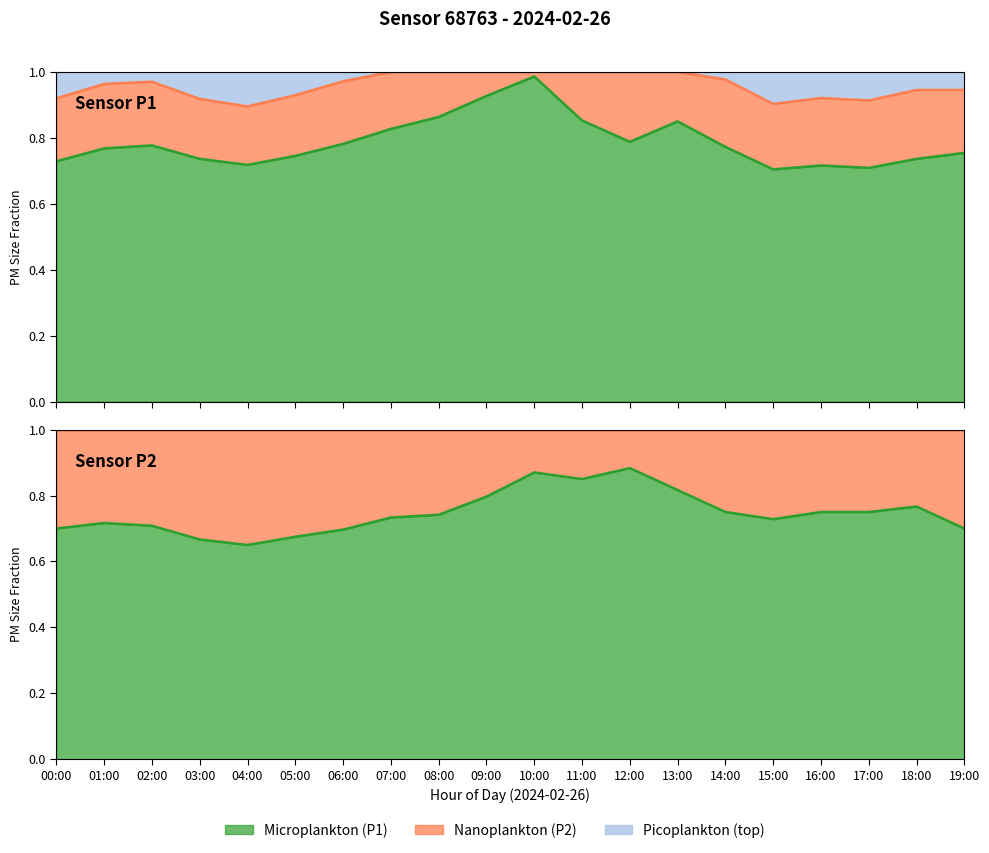

At which category is the sum across all series the highest?

10:00